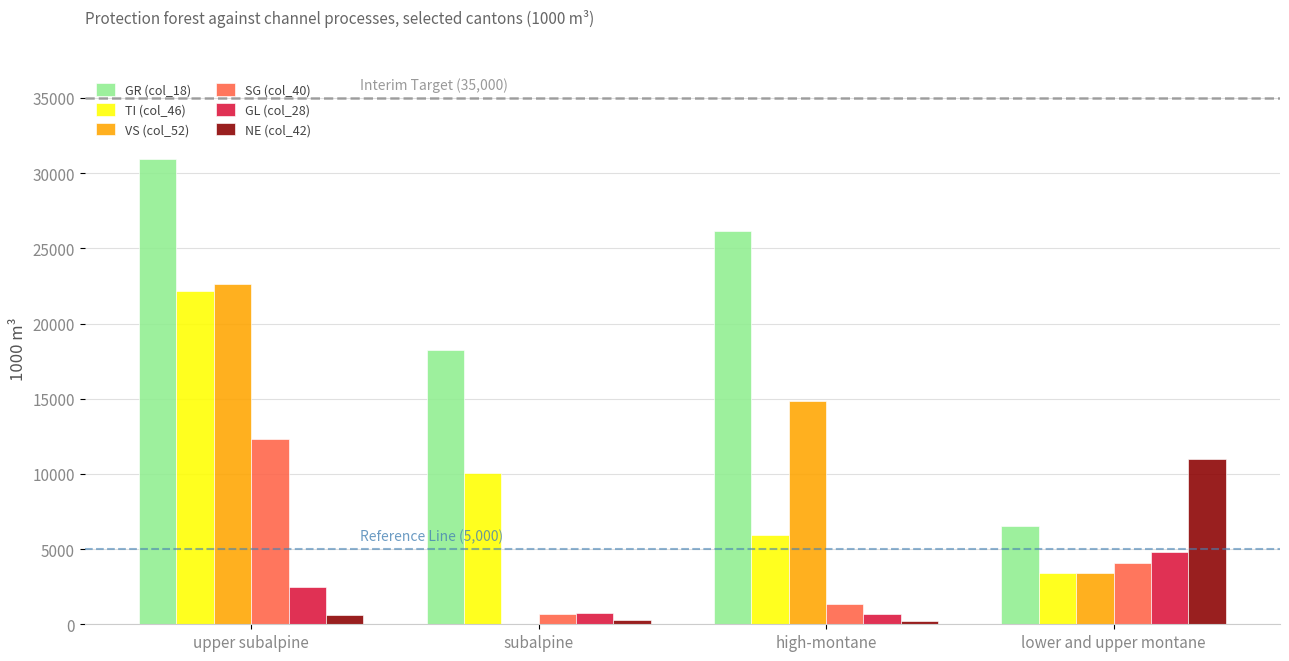

Count the number of data series in this chart.

6